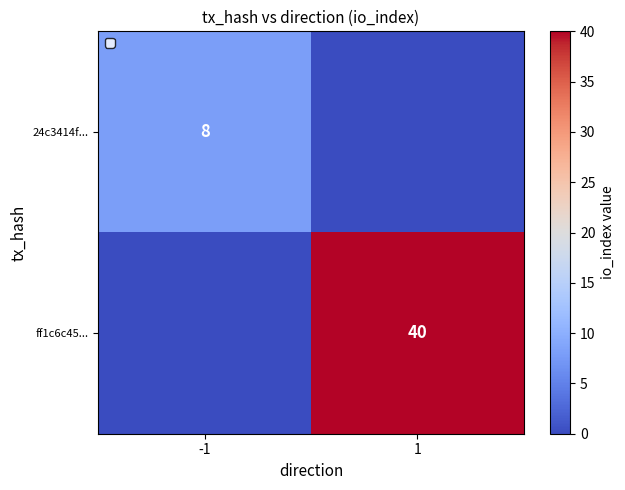

What is the spread (max minus min) of values at 1?

40